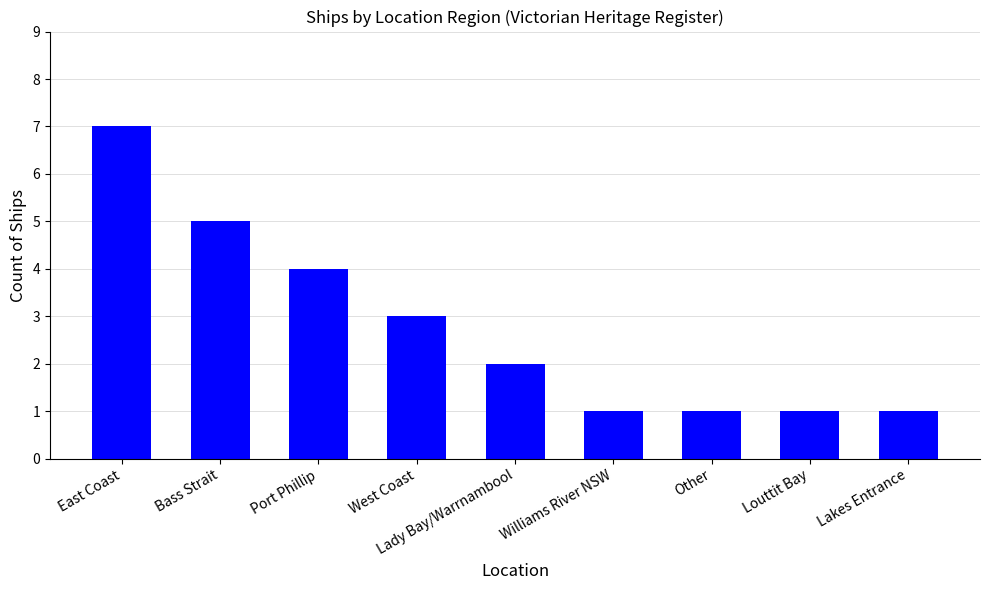

What is the maximum value shown in the chart?

7